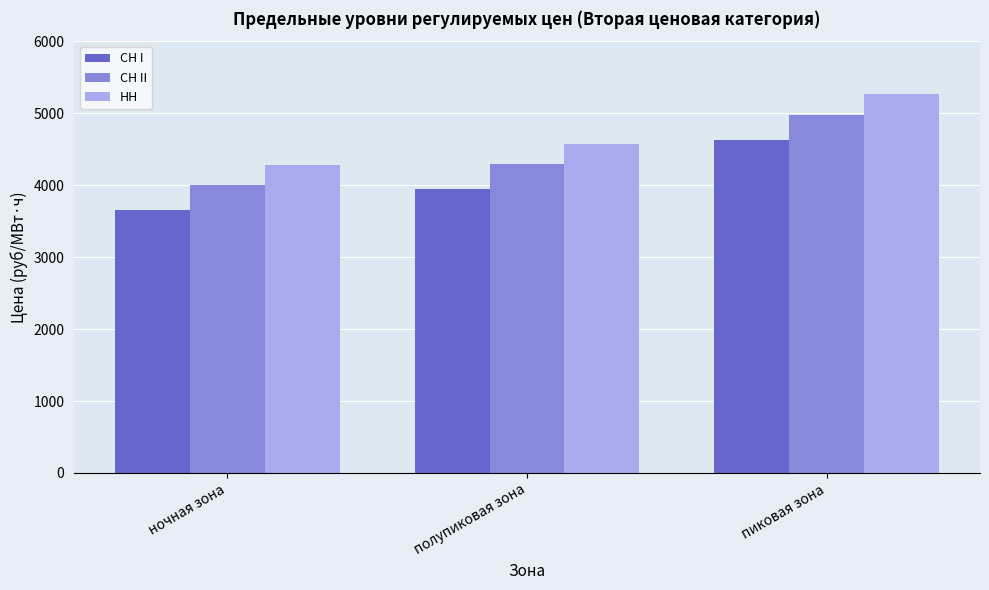

Reading left to right, transcribe all the data shown in this chart.

СН I: ночная зона=3660.2	полупиковая зона=3951.5	пиковая зона=4633.4
СН II: ночная зона=4003.5	полупиковая зона=4294.9	пиковая зона=4976.8
НН: ночная зона=4286.1	полупиковая зона=4577.4	пиковая зона=5259.3